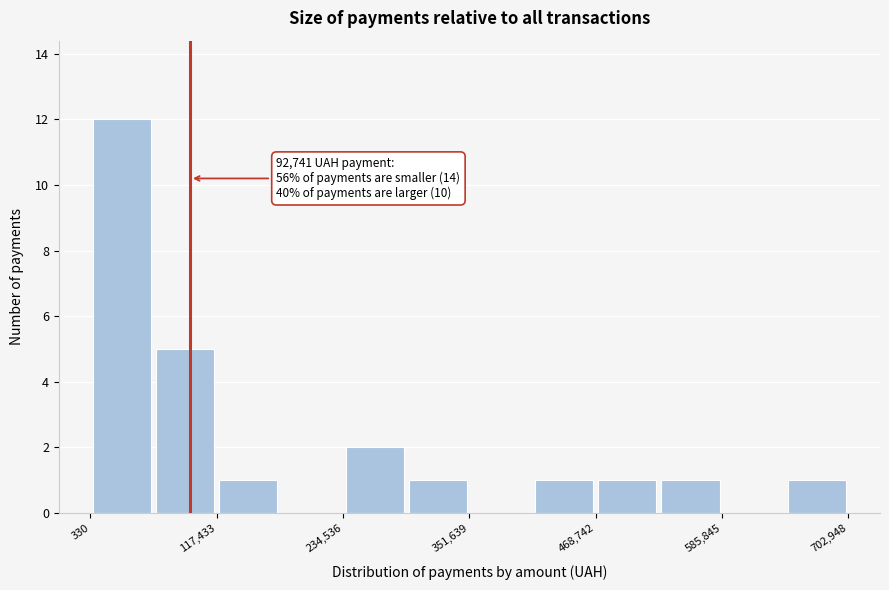

Read against the x-axis, roughly where is the centre of the tallest bar?

20000